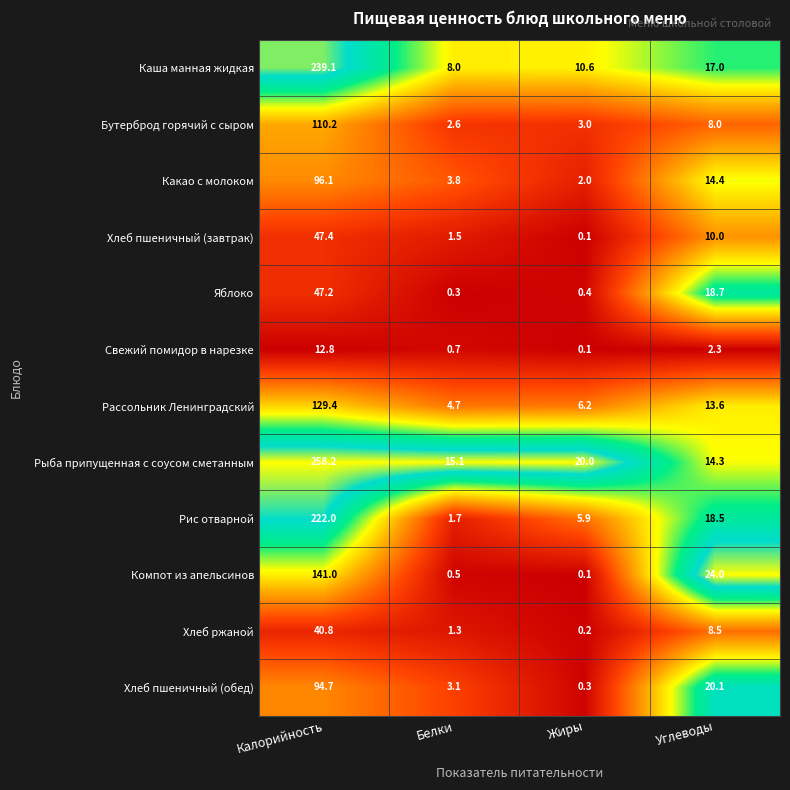

Which series has the largest range (max minus min)?

Рыба припущенная с соусом сметанным